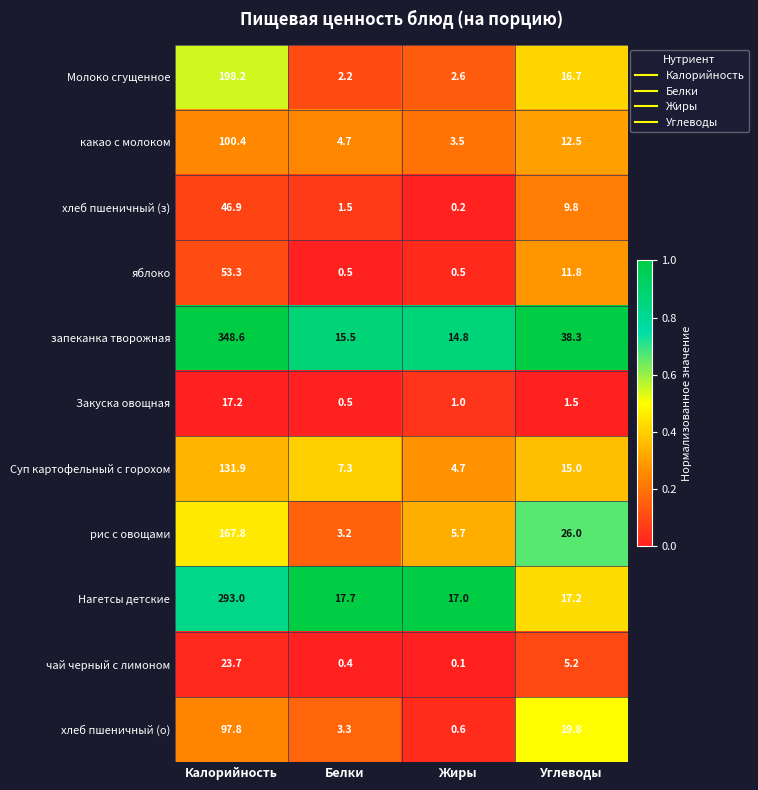

How many values in the запеканка творожная series exceed 38?

2